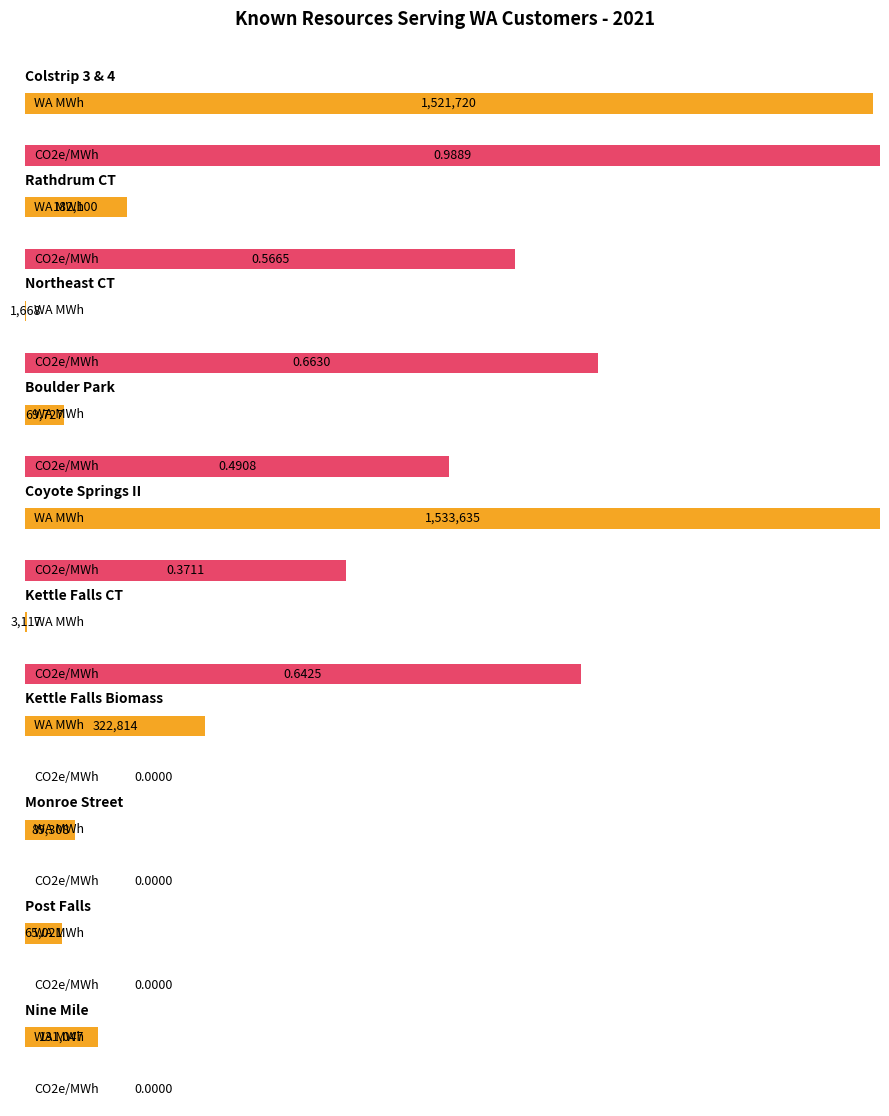

Which series has the largest total across all categories?

WA MWh